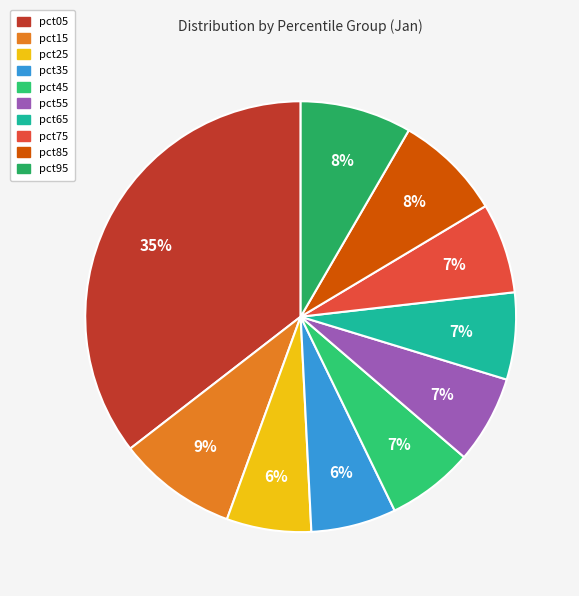

Count the number of slices in the pie.

10